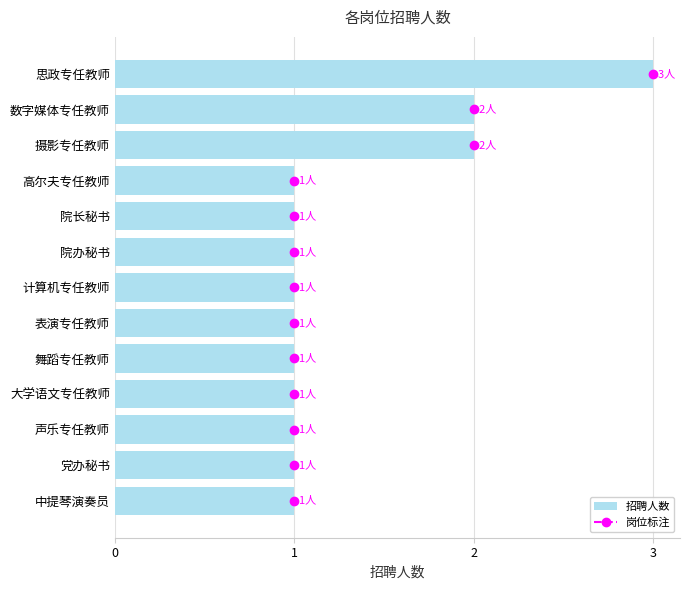

Between 舞蹈专任教师 and 数字媒体专任教师, which is larger?

数字媒体专任教师